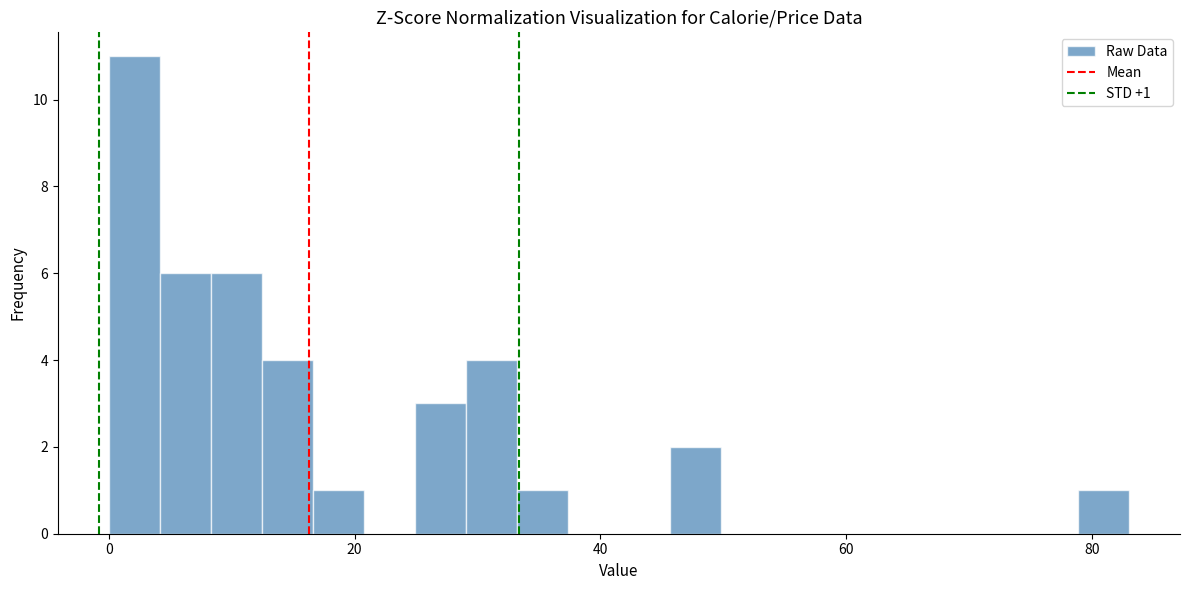

Read against the x-axis, roughly where is the centre of the tallest bar?

2